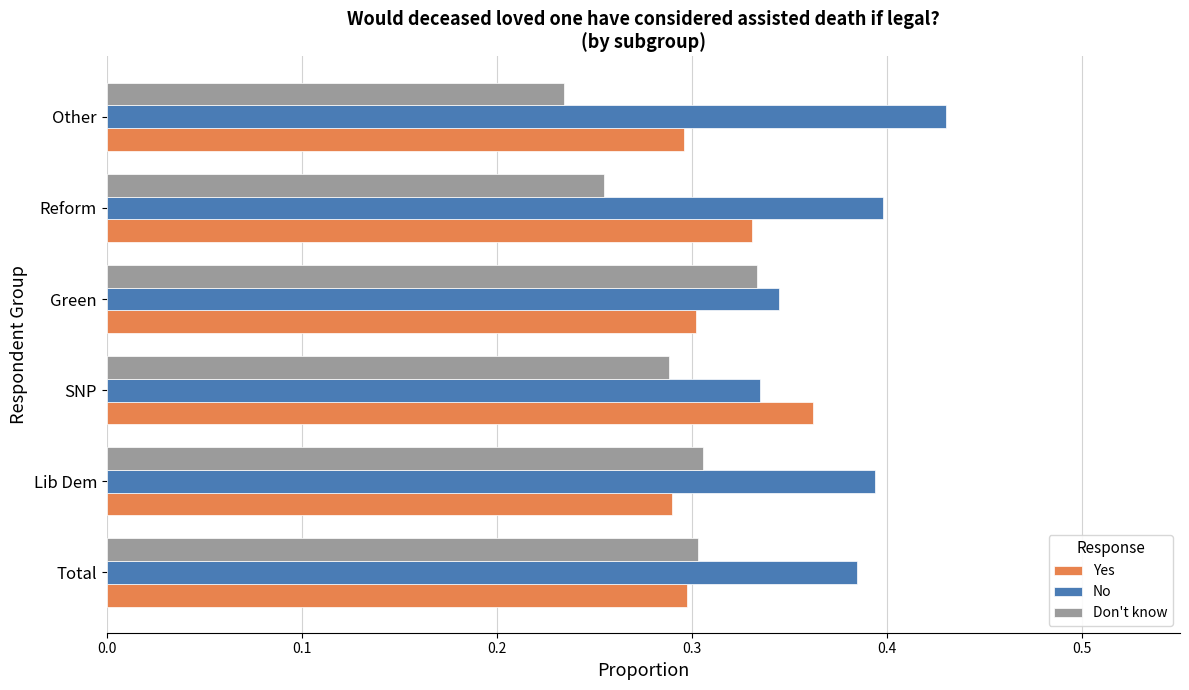

What is the difference between the maximum and minimum values in the Don't know series?

0.1